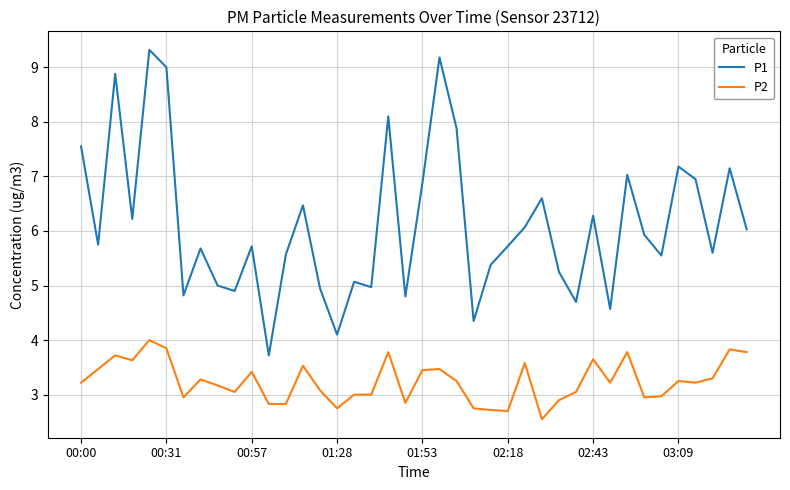

Which series has the largest total across all categories?

P1